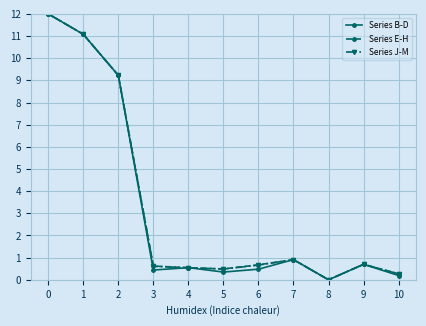

What is the value of the Series B-D point at the 7th from the left?

0.5